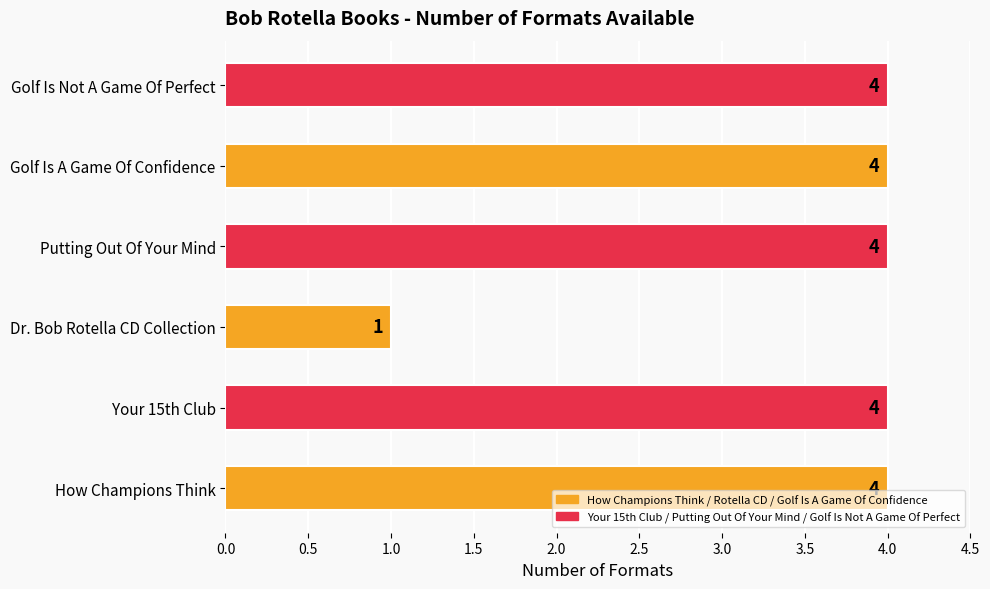

Reading bottom to top, list all the values displayed in this chart.

4	4	1	4	4	4